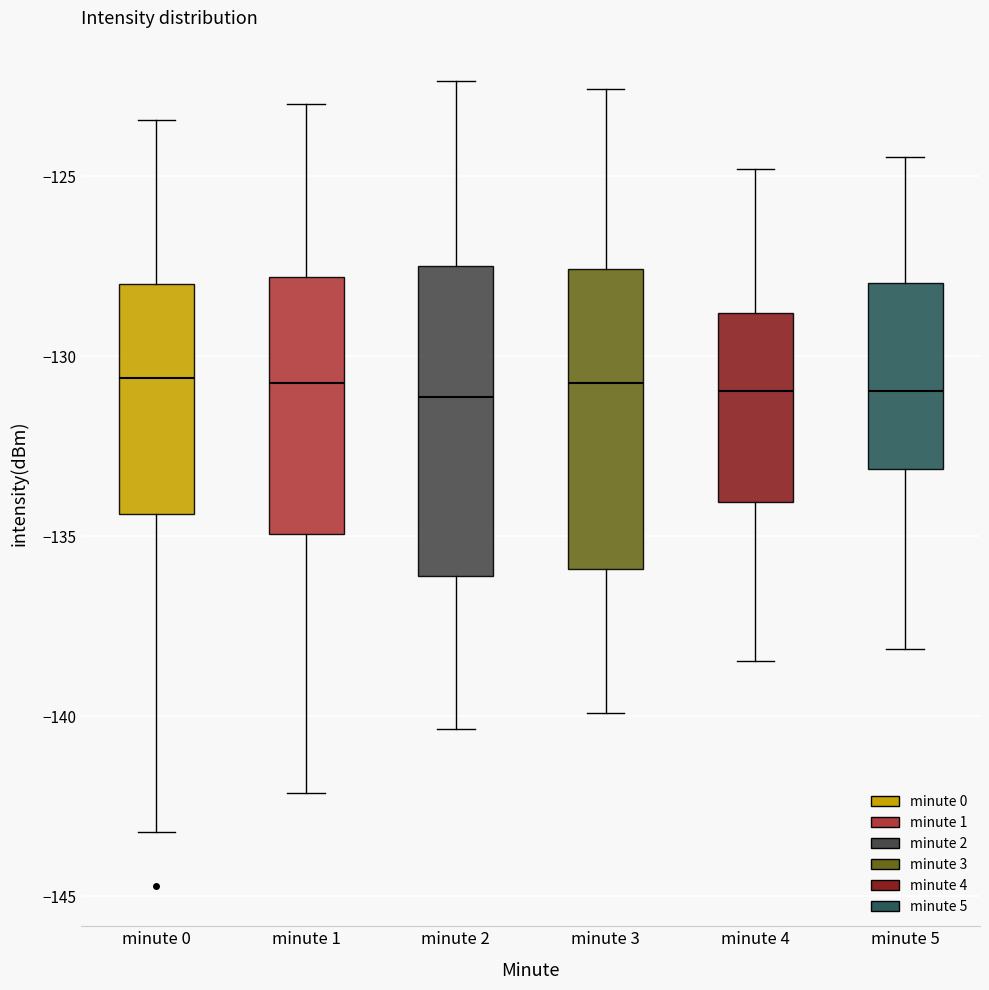

Reading left to right, transcribe this box plot: for each box, give where its median line is, the range the box spans, and where its two whiskers end, as read against the y-axis. The values are not printed on the chart, so give them approximately, as read against the axis.

minute 0: median -130.5, box -134.5 to -128.0, whiskers -143.0 to -123.5
minute 1: median -130.5, box -135.0 to -128.0, whiskers -142.0 to -123.0
minute 2: median -131.0, box -136.0 to -127.5, whiskers -140.5 to -122.5
minute 3: median -130.5, box -136.0 to -127.5, whiskers -140.0 to -122.5
minute 4: median -131.0, box -134.0 to -129.0, whiskers -138.5 to -125.0
minute 5: median -131.0, box -133.0 to -128.0, whiskers -138.0 to -124.5